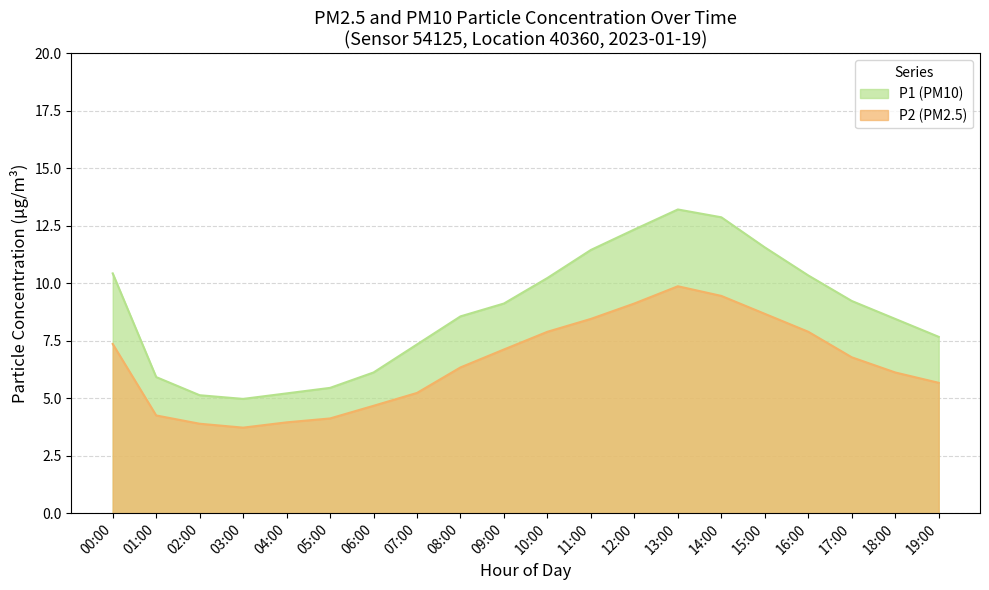

List the labels in order of value, smallest first.

03:00, 02:00, 04:00, 05:00, 01:00, 06:00, 07:00, 19:00, 18:00, 08:00, 09:00, 17:00, 10:00, 16:00, 00:00, 11:00, 15:00, 12:00, 14:00, 13:00